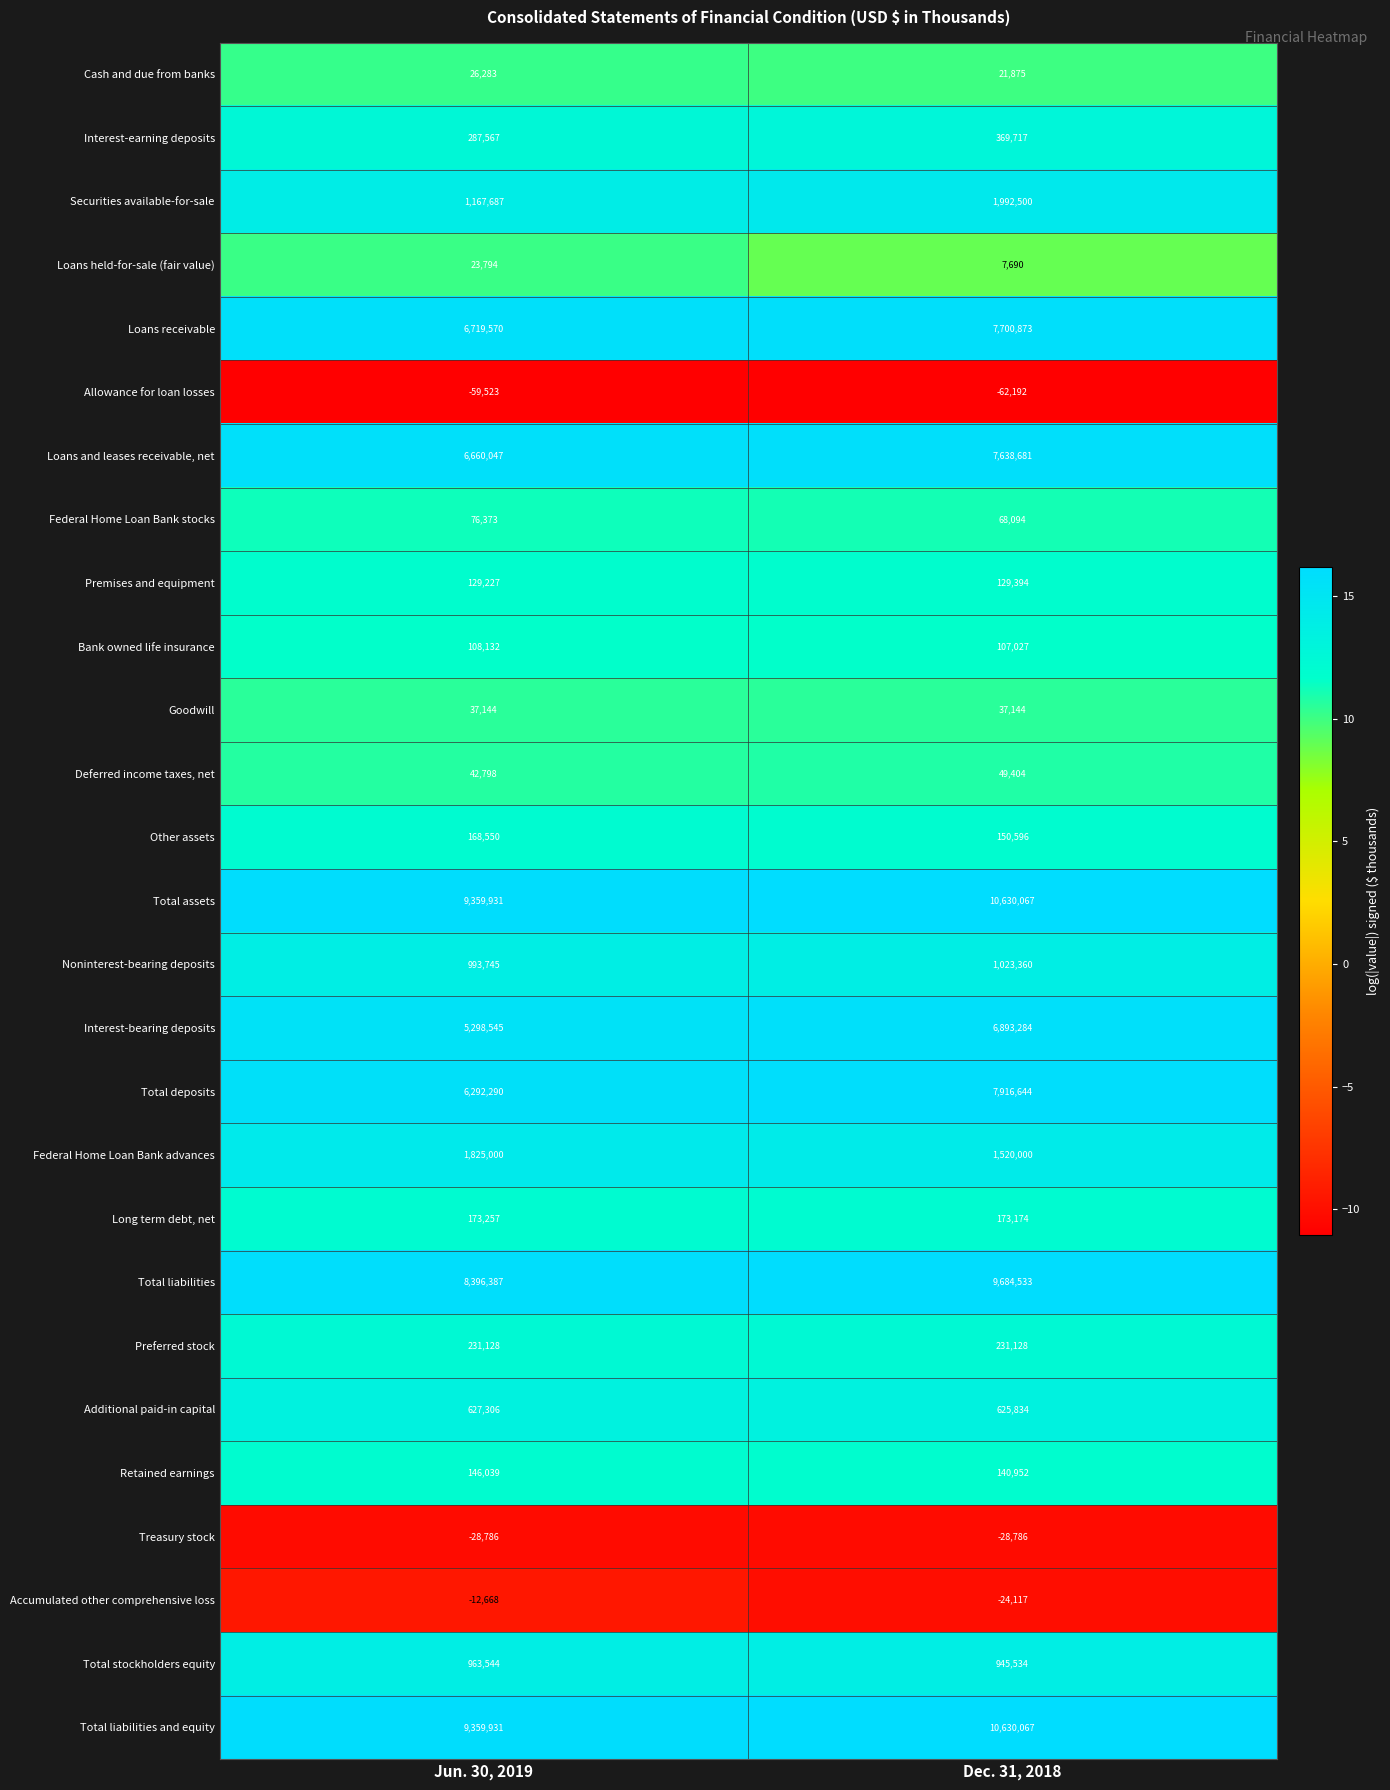

What is the average value of the Loans held-for-sale (fair value) series?

15742